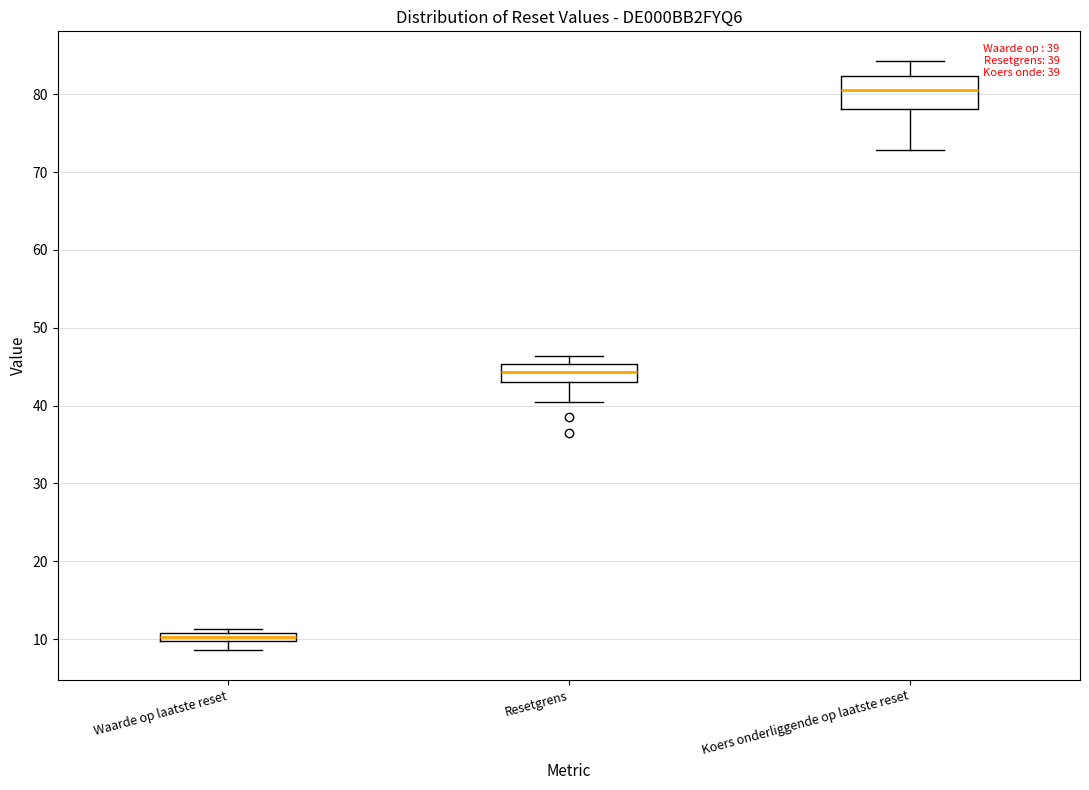

Which box is the tallest, from its lower edge to its upper edge?

Koers onderliggende op laatste reset